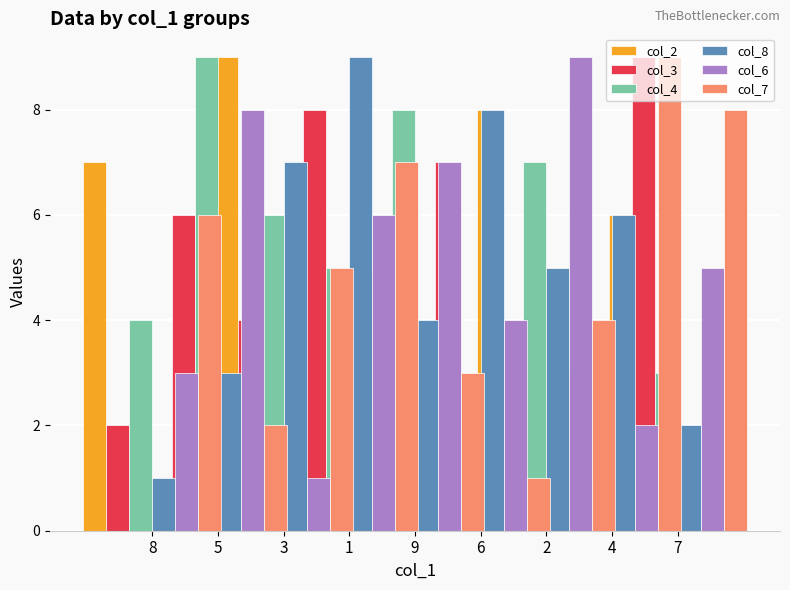

What is the total value across all series at 9?

29